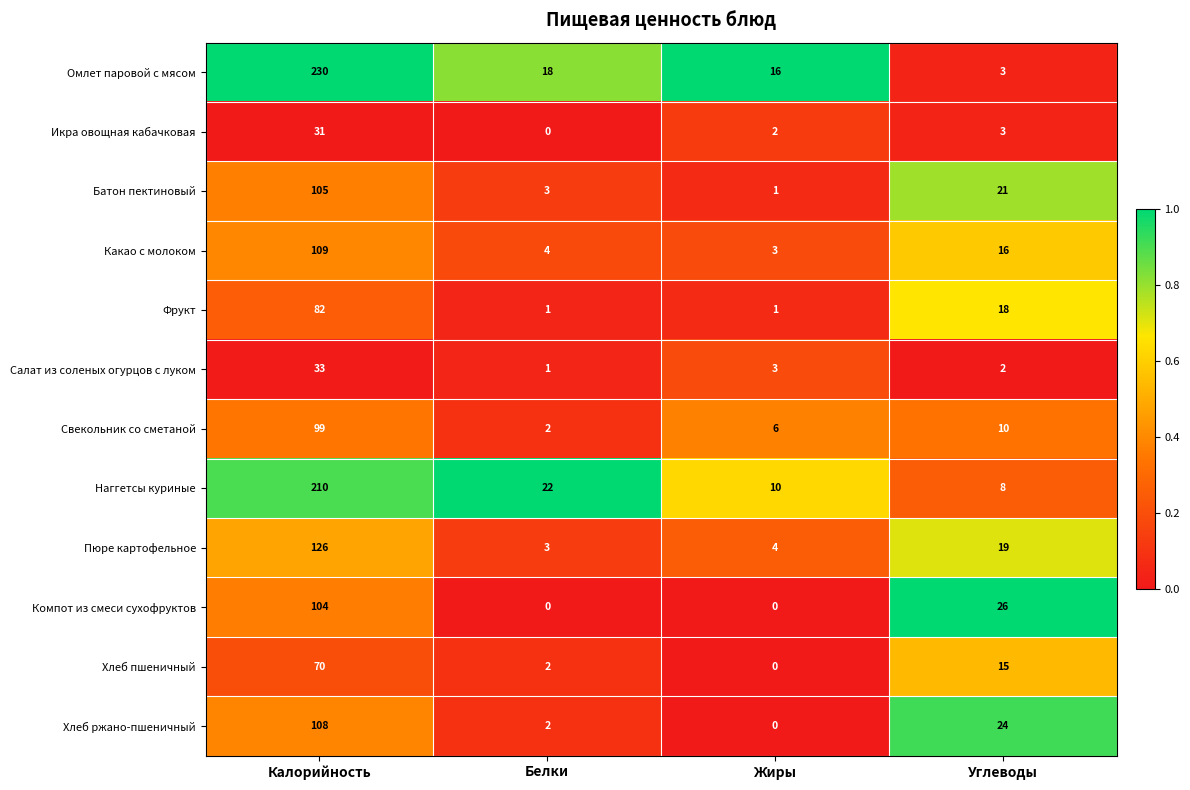

True or false: Свекольник со сметаной has a value of 2 at Жиры.

False